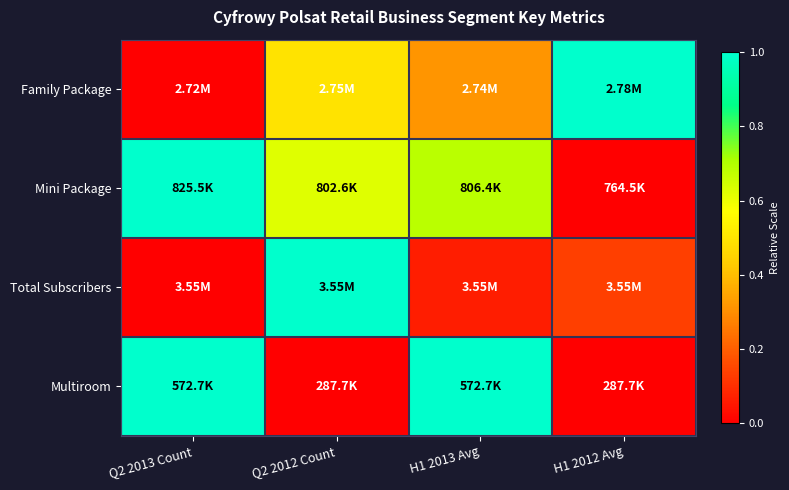

Reading right to left, list all the values displayed in this chart.

Family Package: H1 2012 Avg=1.0	H1 2013 Avg=0.3	Q2 2012 Count=0.5	Q2 2013 Count=0.0
Mini Package: H1 2012 Avg=0.0	H1 2013 Avg=0.7	Q2 2012 Count=0.6	Q2 2013 Count=1.0
Total Subscribers: H1 2012 Avg=0.1	H1 2013 Avg=0.1	Q2 2012 Count=1.0	Q2 2013 Count=0.0
Multiroom: H1 2012 Avg=0.0	H1 2013 Avg=1.0	Q2 2012 Count=0.0	Q2 2013 Count=1.0